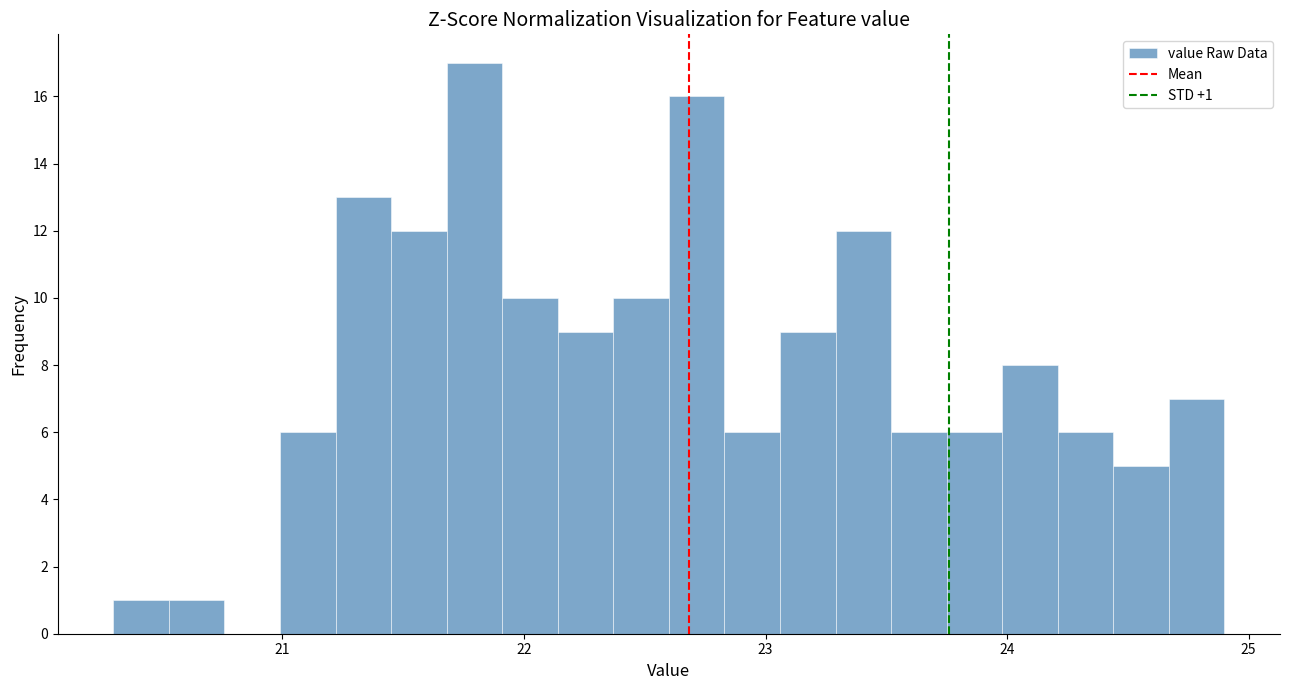

Read against the x-axis, roughly where is the centre of the tallest bar?

21.8